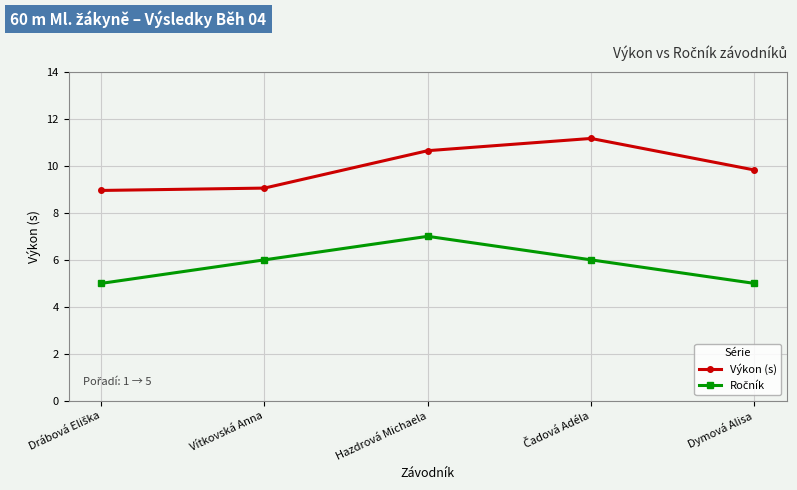

Which series has the largest total across all categories?

Výkon (s)